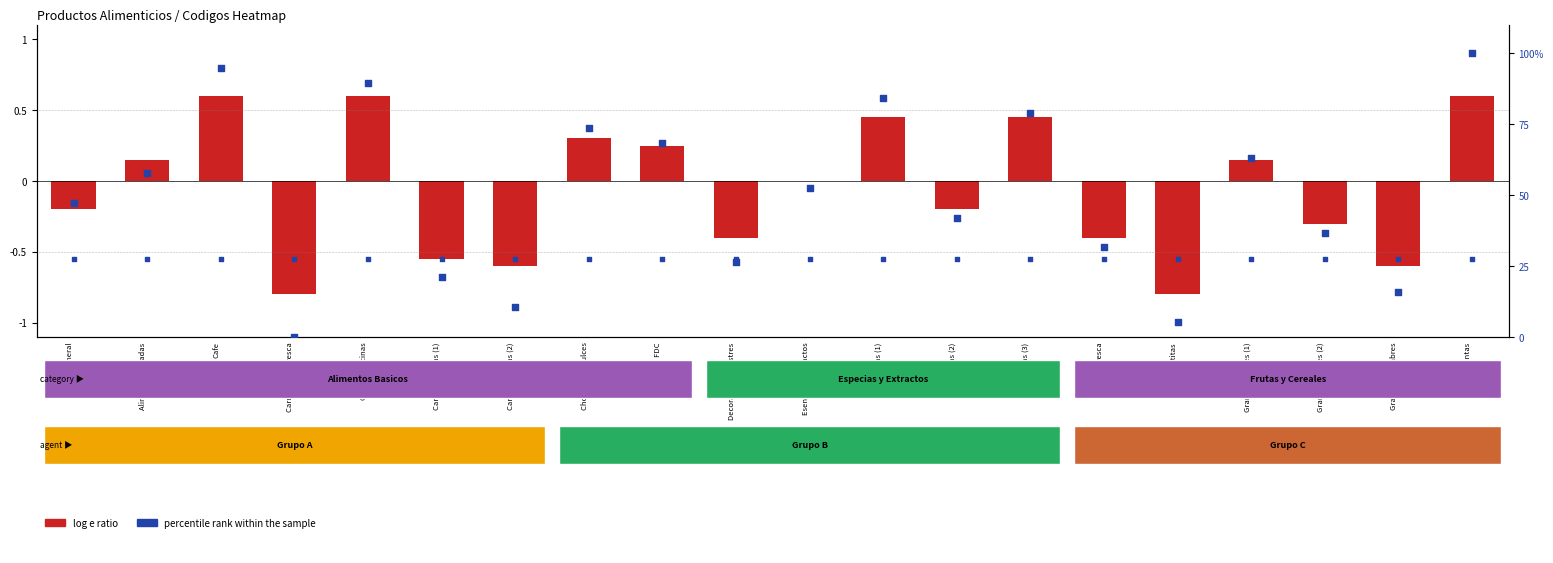

At which label is log e ratio closest to 0?

Esencias o extractos